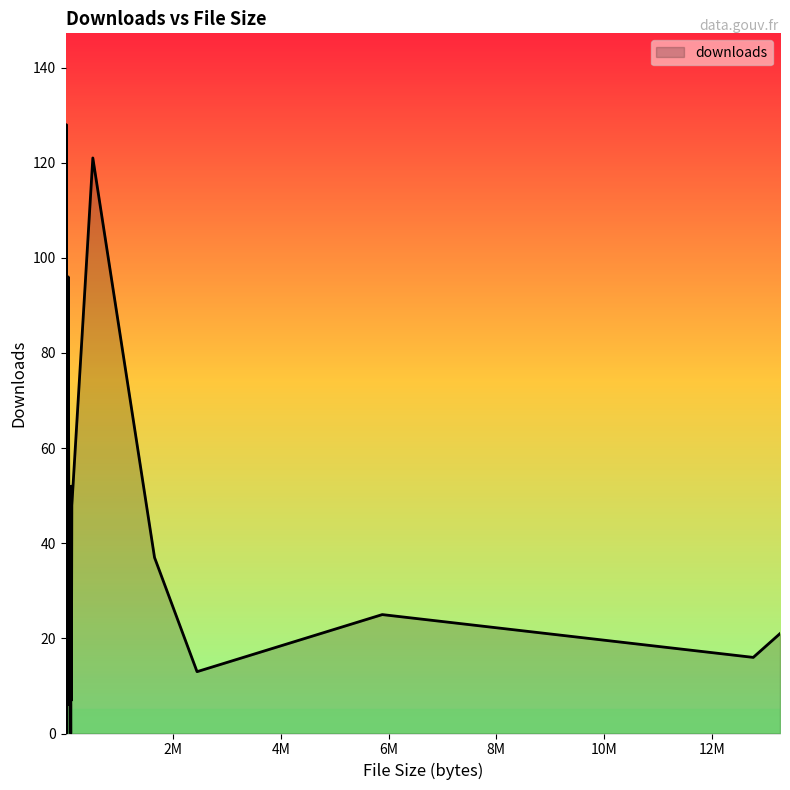

How many points are higher than both their immediate neighbors (excluding endpoints)?

8